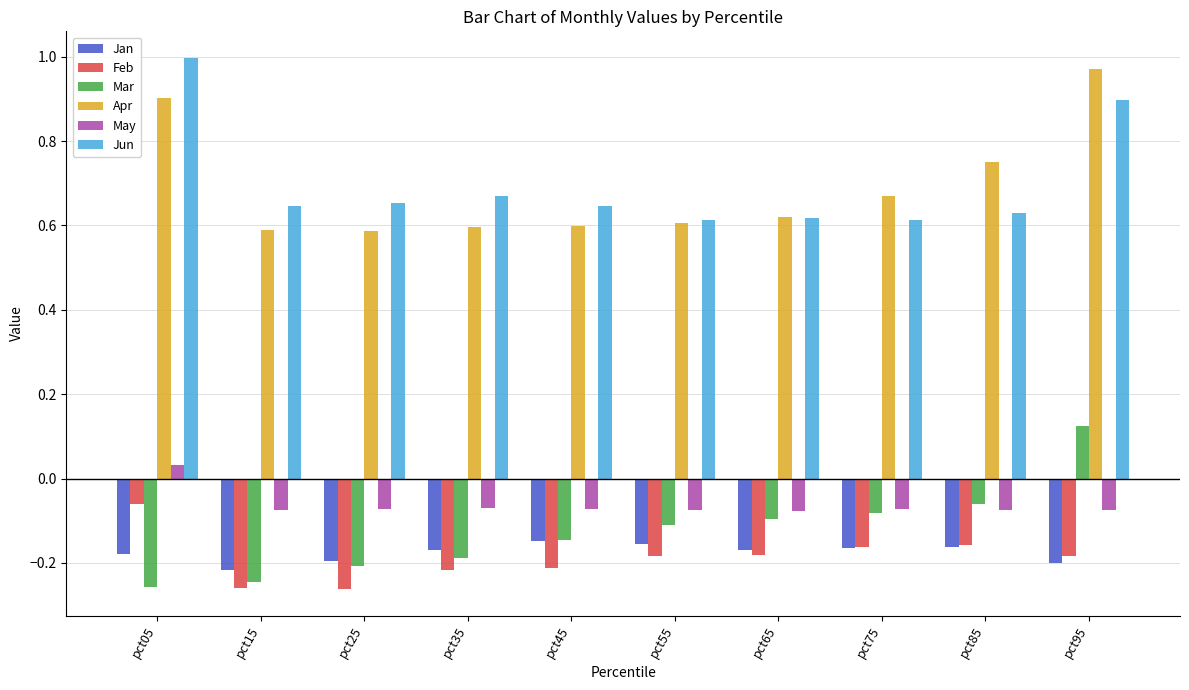

Does the chart contain any negative values?

Yes